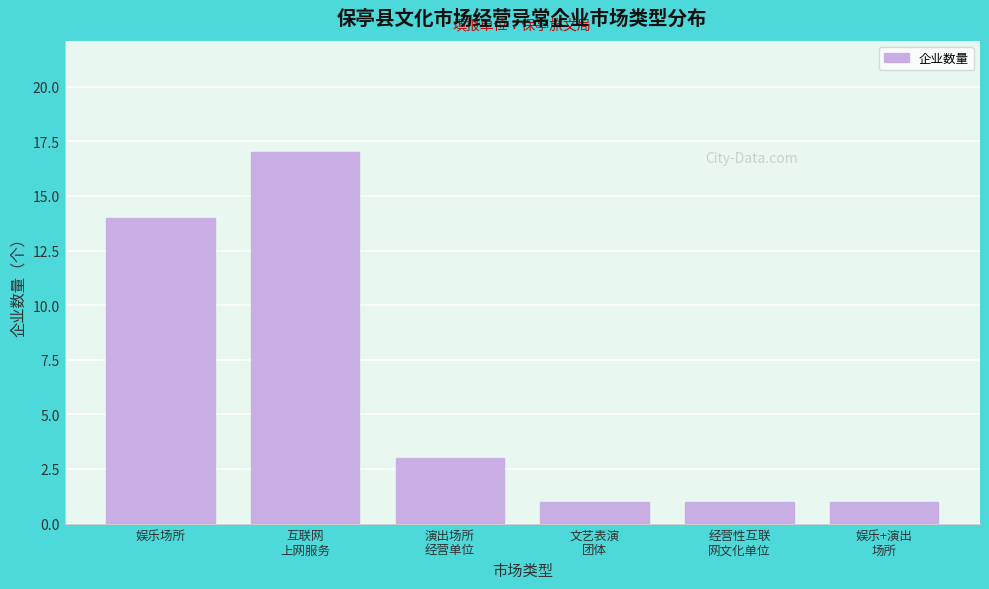

Reading right to left, transcribe all the data shown in this chart.

1	1	1	3	17	14